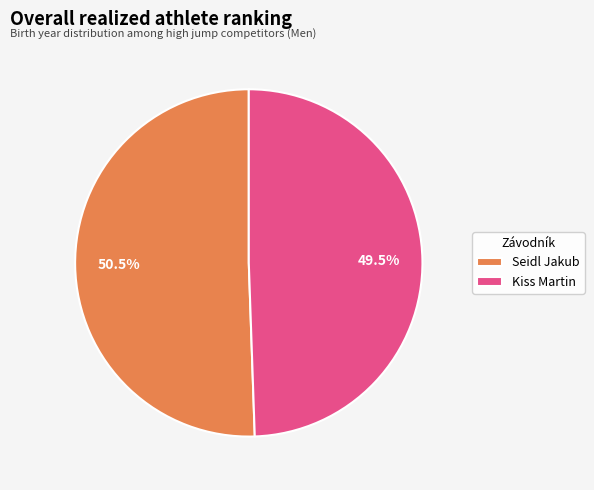

Combined, what portion of the pie is Seidl Jakub and Kiss Martin?

100.0%